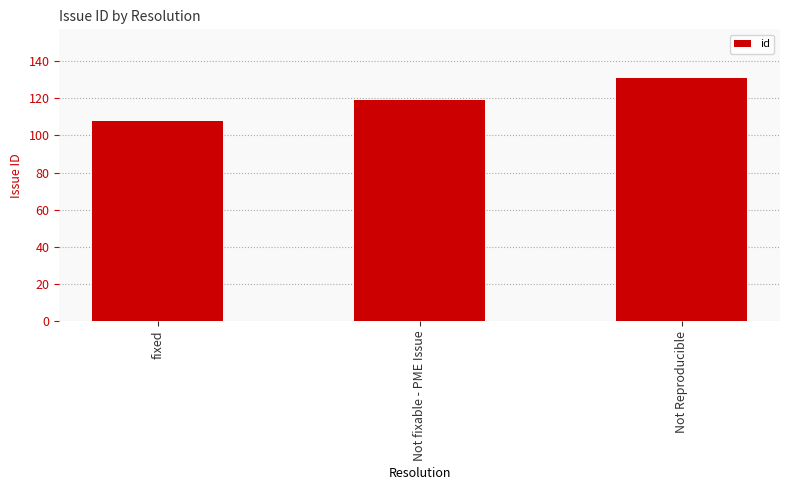

Rank the categories by value from lowest to highest.

fixed, Not fixable - PME Issue, Not Reproducible